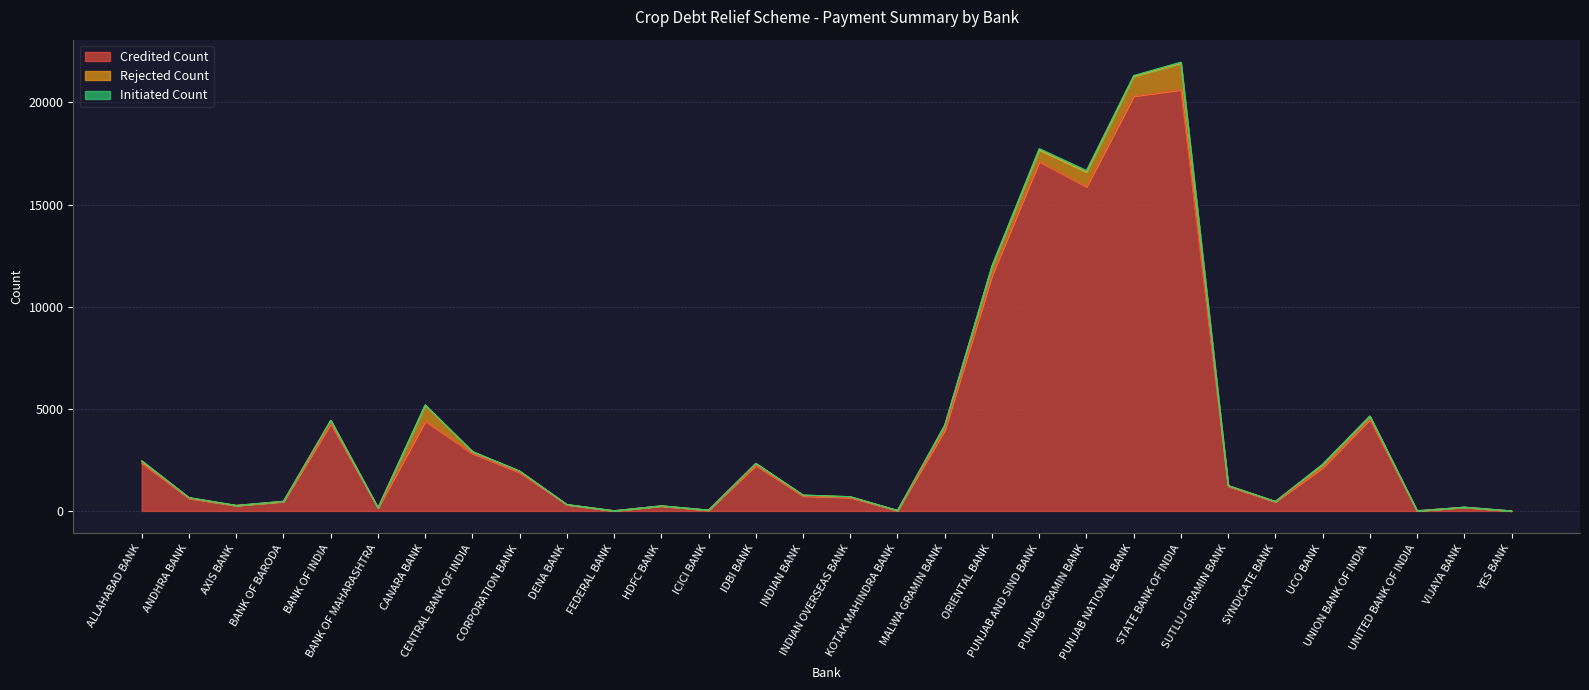

What is the label of the 5th point from the left?

BANK OF INDIA